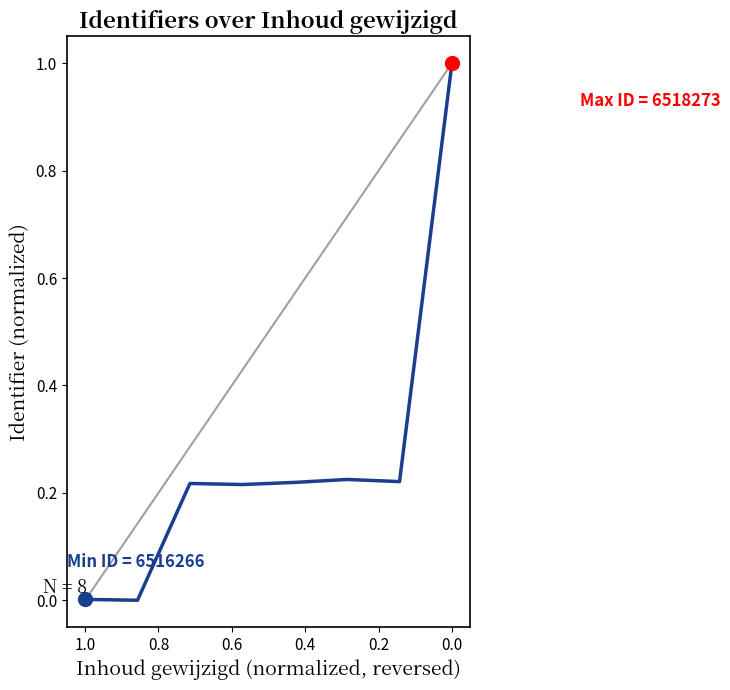

True or false: the data shows 1.0 at 0.0.

True